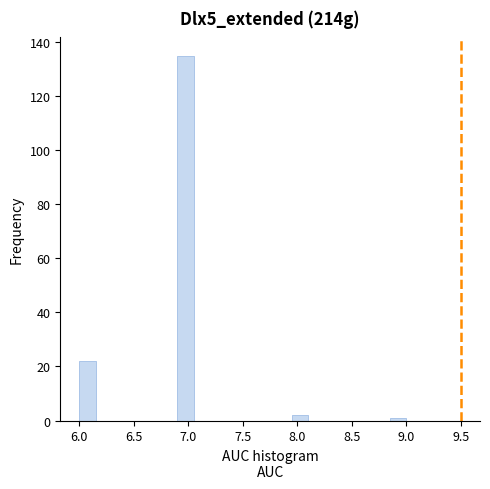

Read against the x-axis, roughly where is the centre of the tallest bar?

7.00